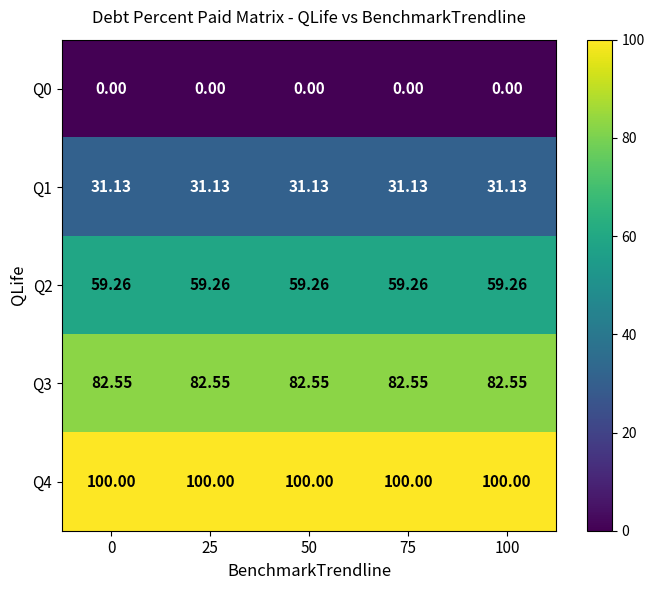

Is the value of Q1 at 75 greater than the value of Q4 at 75?

No